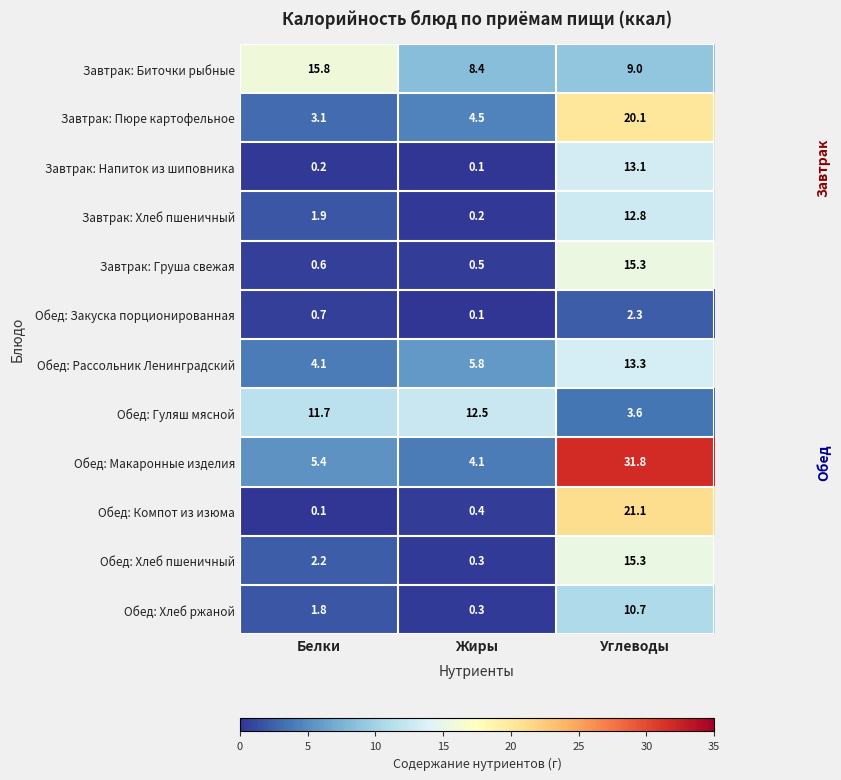

True or false: Завтрак: Груша свежая has a value of 0.6 at Белки.

True